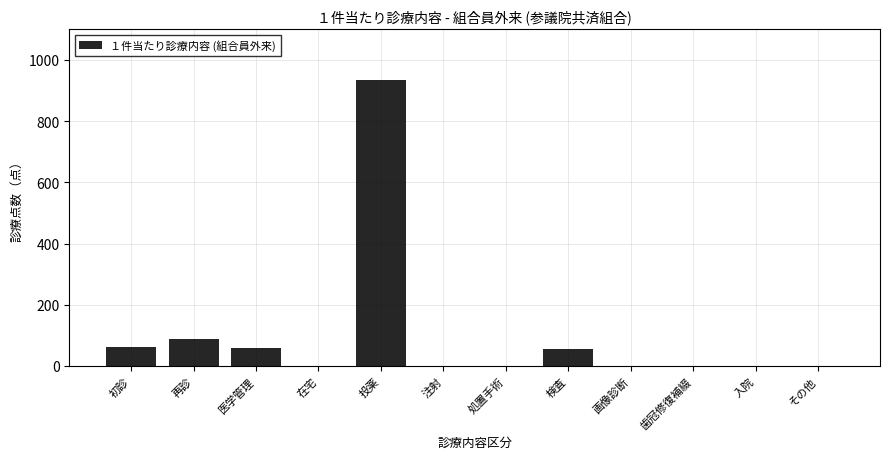

Is it true that the value at 歯冠修復補綴 is 0.0?

True